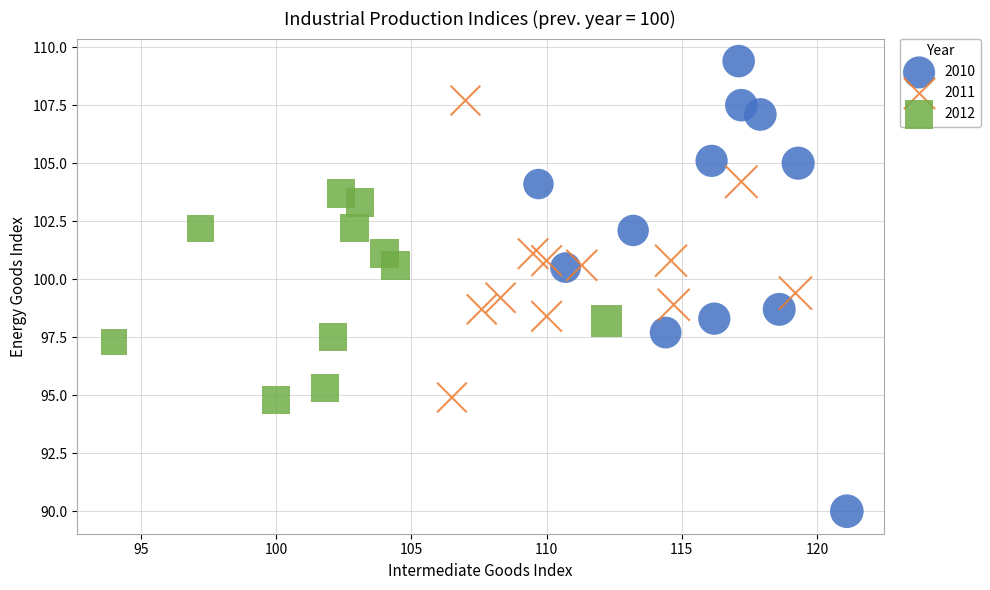

Which series reaches the maximum Y coordinate?

2010